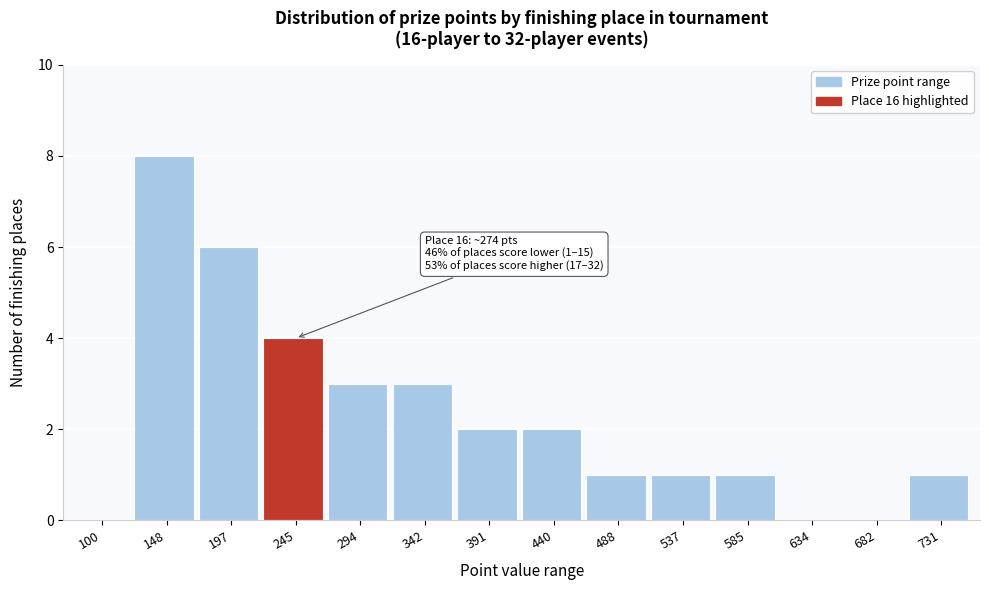

Reading left to right, extract all data points from this chart.

100=0	148=8	197=6	245=4	294=3	342=3	391=2	440=2	488=1	537=1	585=1	634=0	682=0	731=1